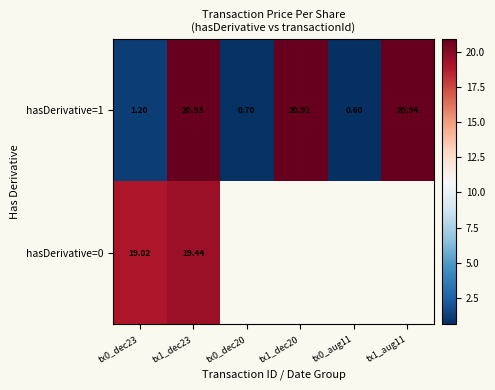

Is the value of hasDerivative=0 at tx1_dec23 greater than the value of hasDerivative=1 at tx0_aug11?

Yes